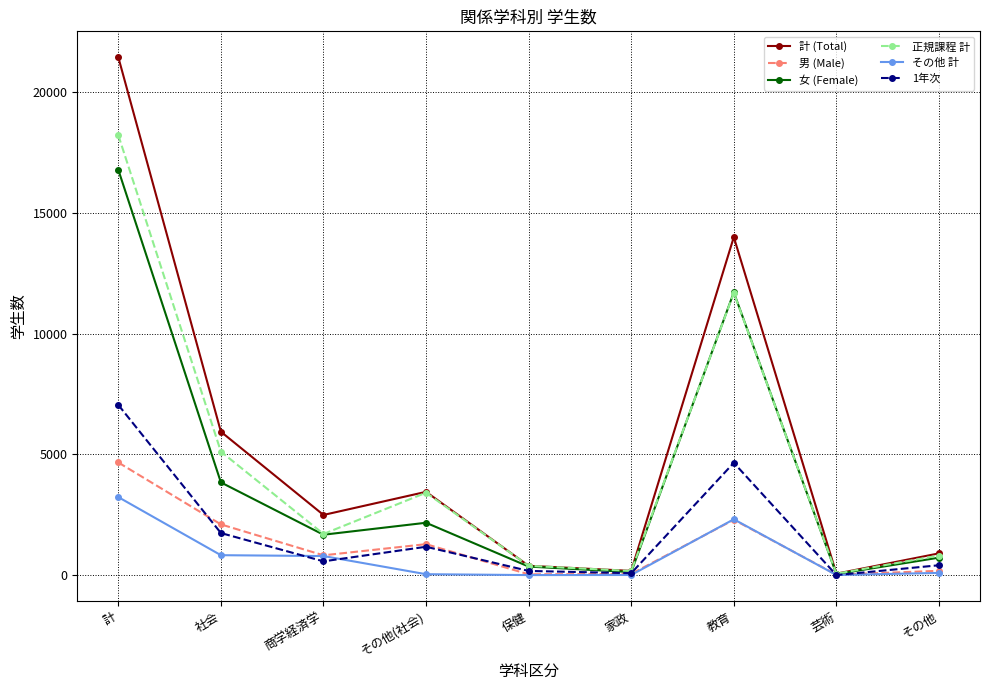

At which category does 女 (Female) reach its first local valley?

商学経済学